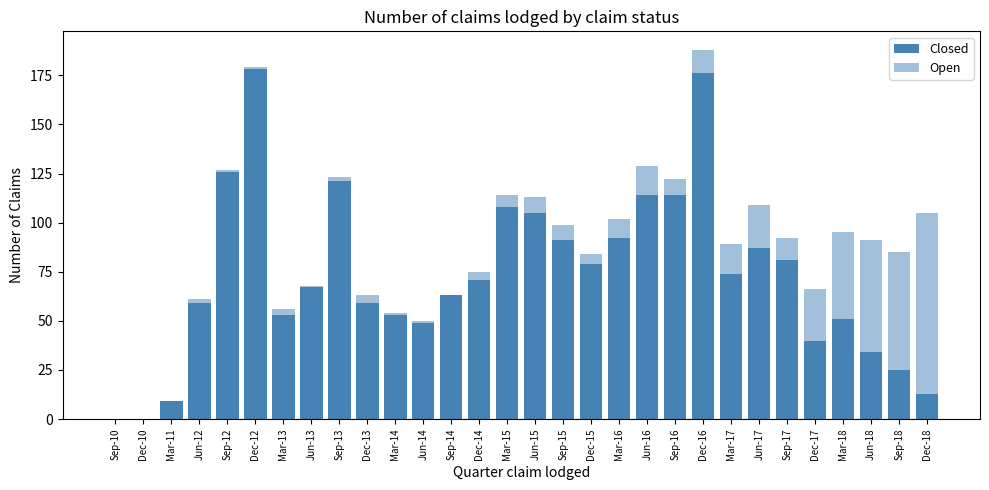

Are the bars horizontal?

No